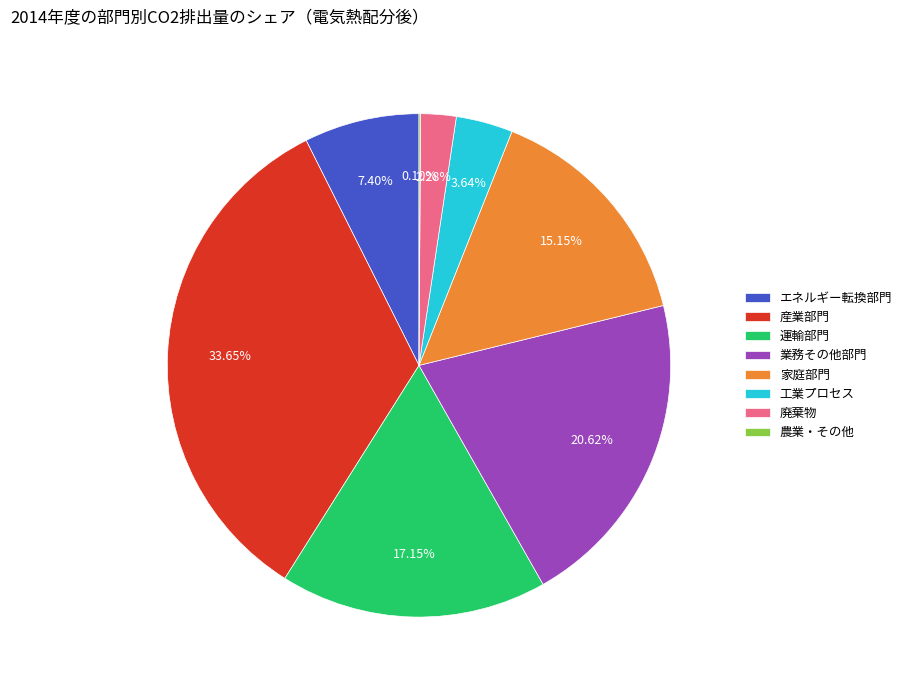

To the nearest percent, what is the difference between the 運輸部門 and 工業プロセス slice percentages?

14%